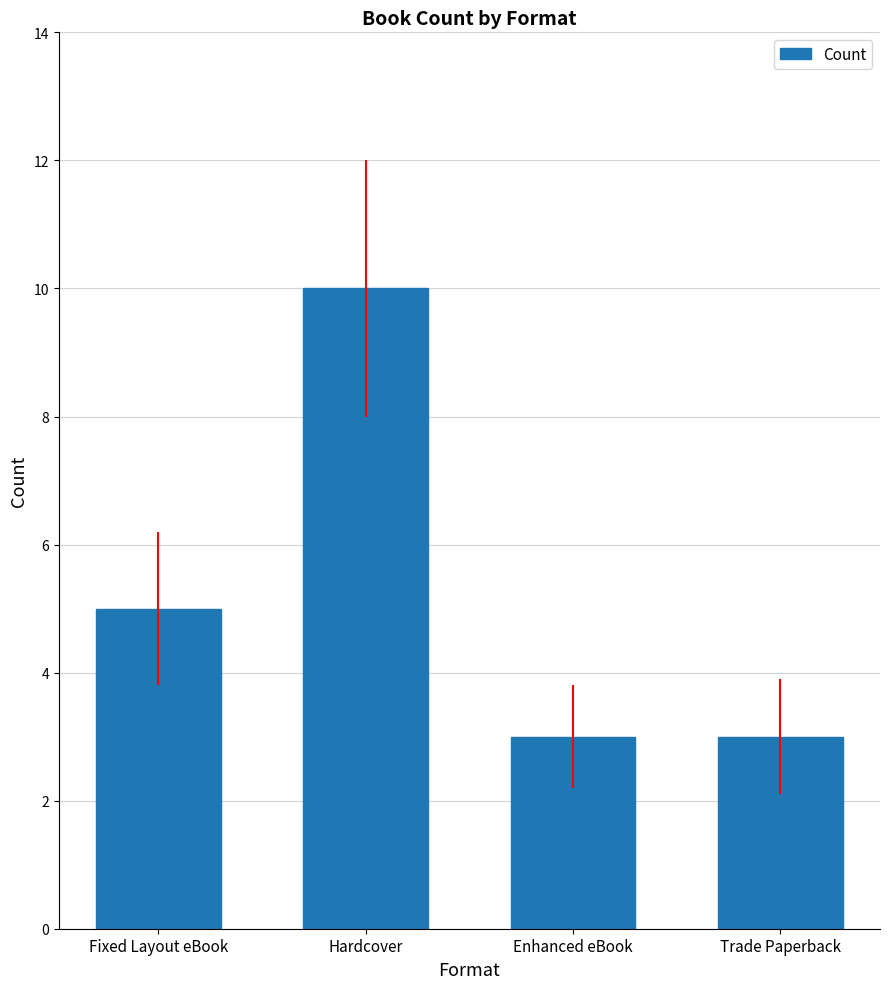

Approximately how many times larger is the value at Enhanced eBook compared to Hardcover?

0.3